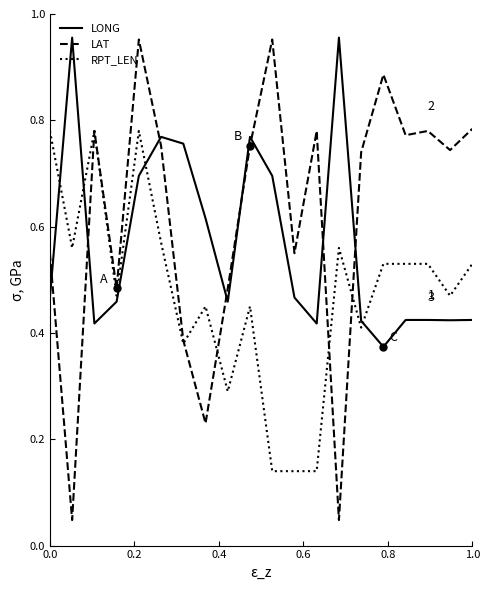

Which series has the widest spread of values?

LAT